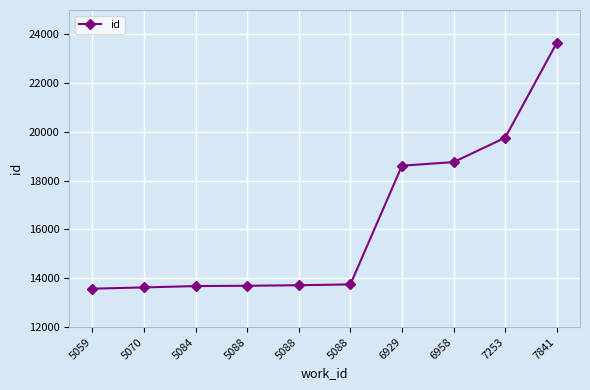

Where does the data first go above 13746?

6929